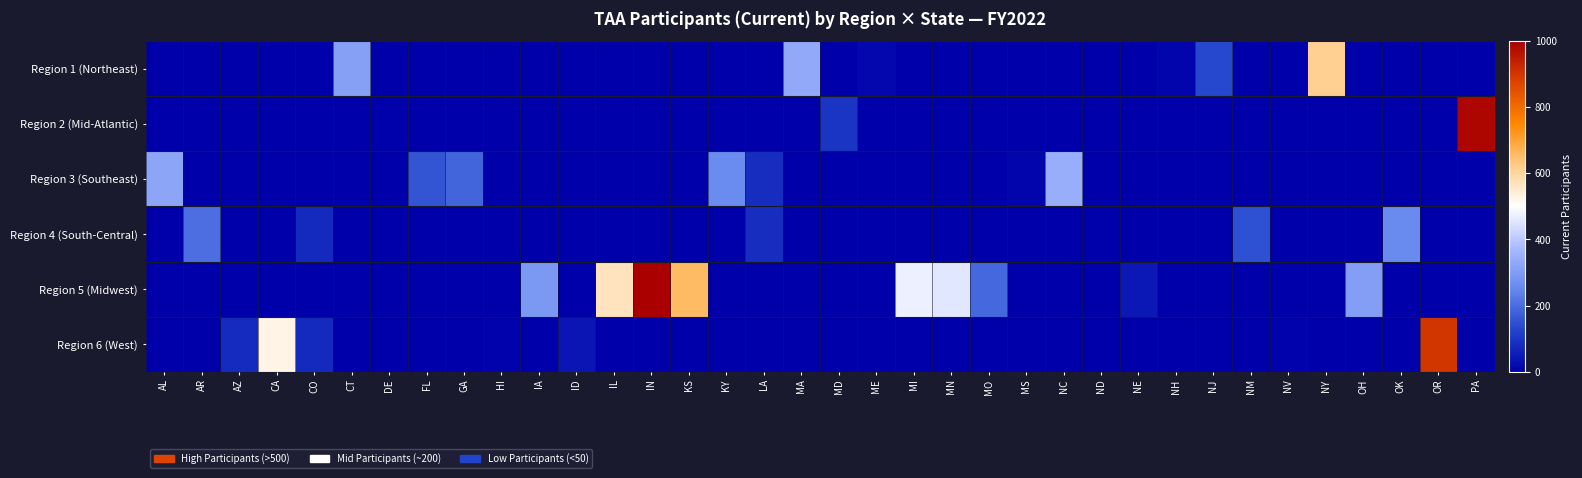

Rank the series at GA from highest to lowest value.

Region 3 (Southeast), Region 1 (Northeast), Region 2 (Mid-Atlantic), Region 4 (South-Central), Region 5 (Midwest), Region 6 (West)